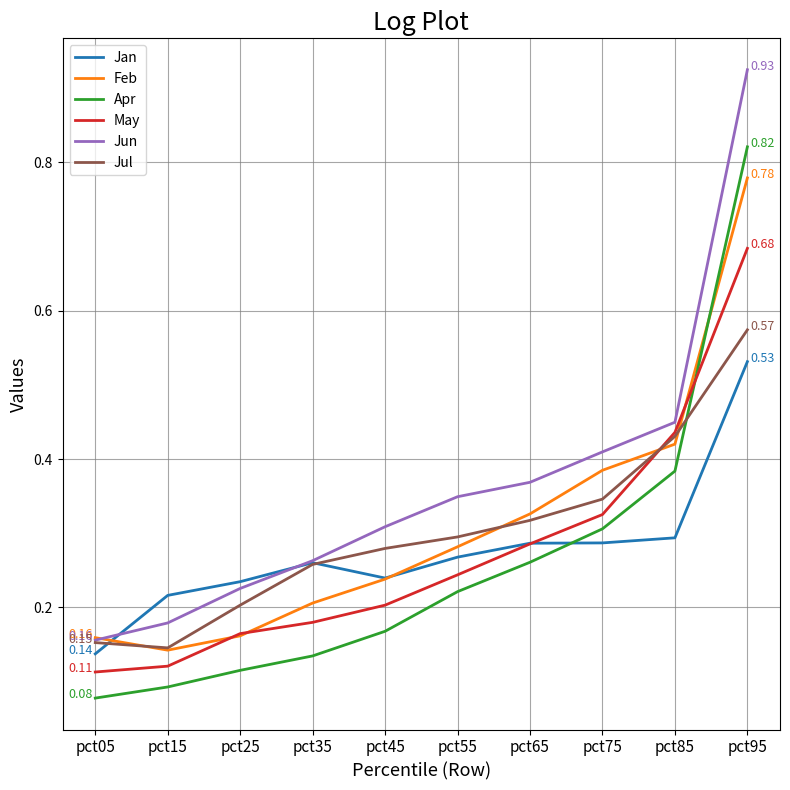

Is the value of Apr at pct95 greater than the value of Jan at pct05?

Yes